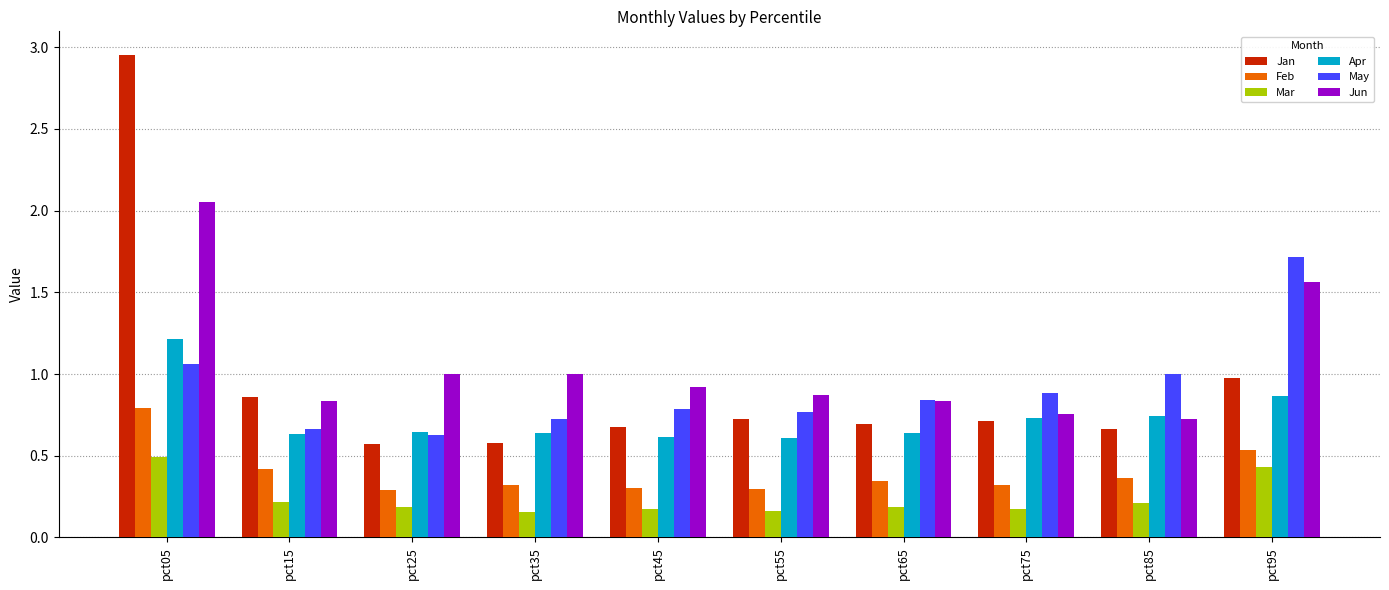

Is the value of Apr at pct65 greater than the value of Mar at pct25?

Yes